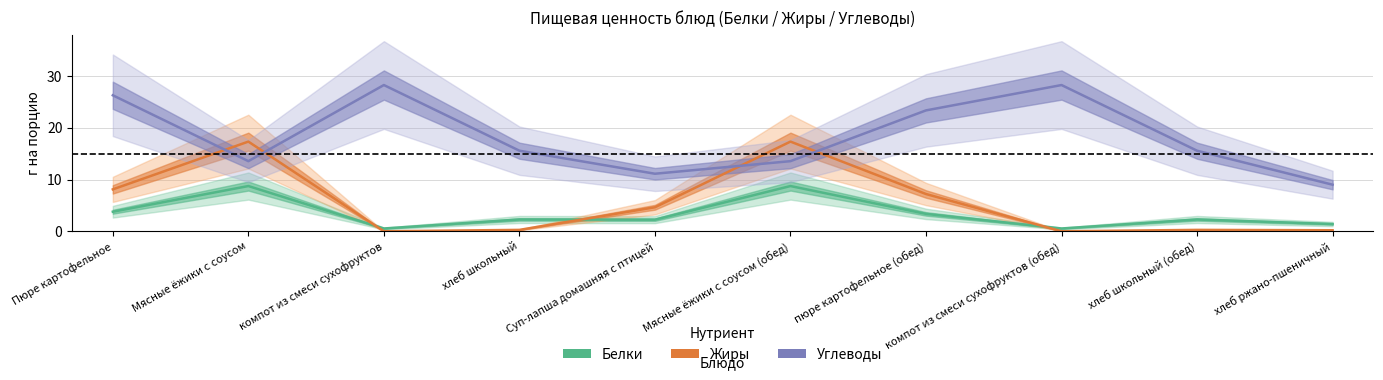

What is the label of the 8th point from the left?

компот из смеси сухофруктов (обед)